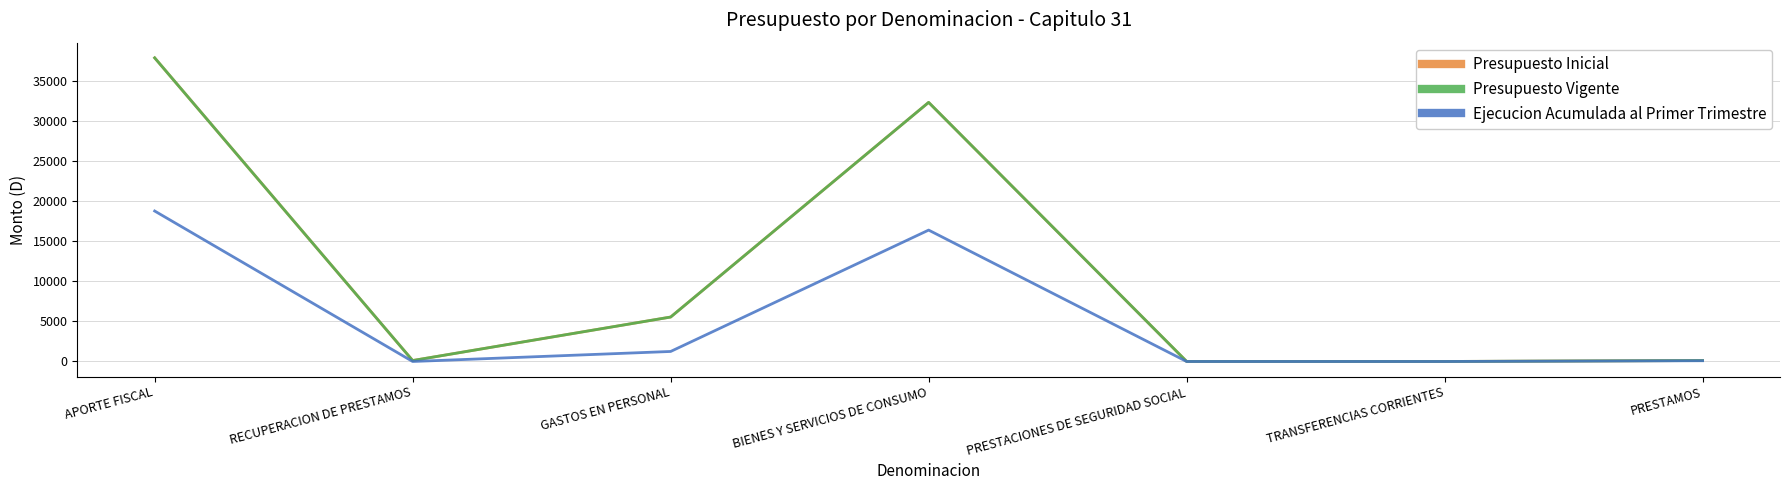

Reading right to left, transcribe all the data shown in this chart.

Presupuesto Inicial: PRESTAMOS=120	TRANSFERENCIAS CORRIENTES=4	PRESTACIONES DE SEGURIDAD SOCIAL=7	BIENES Y SERVICIOS DE CONSUMO=32338	GASTOS EN PERSONAL=5548	RECUPERACION DE PRESTAMOS=120	APORTE FISCAL=37897
Presupuesto Vigente: PRESTAMOS=120	TRANSFERENCIAS CORRIENTES=4	PRESTACIONES DE SEGURIDAD SOCIAL=7	BIENES Y SERVICIOS DE CONSUMO=32338	GASTOS EN PERSONAL=5548	RECUPERACION DE PRESTAMOS=120	APORTE FISCAL=37897
Ejecucion Acumulada al Primer Trimestre: PRESTAMOS=95	TRANSFERENCIAS CORRIENTES=0	PRESTACIONES DE SEGURIDAD SOCIAL=0	BIENES Y SERVICIOS DE CONSUMO=16399	GASTOS EN PERSONAL=1251	RECUPERACION DE PRESTAMOS=0	APORTE FISCAL=18781